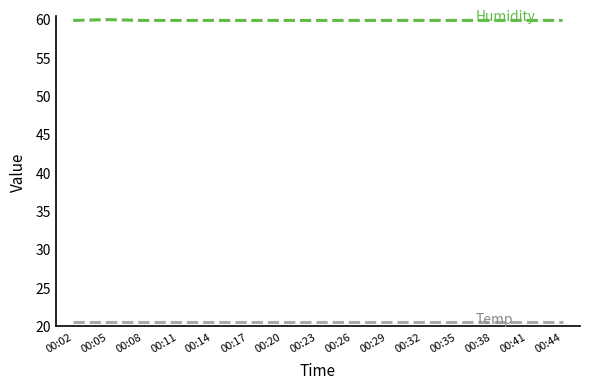

What is the total value across all series at 00:14?

80.2